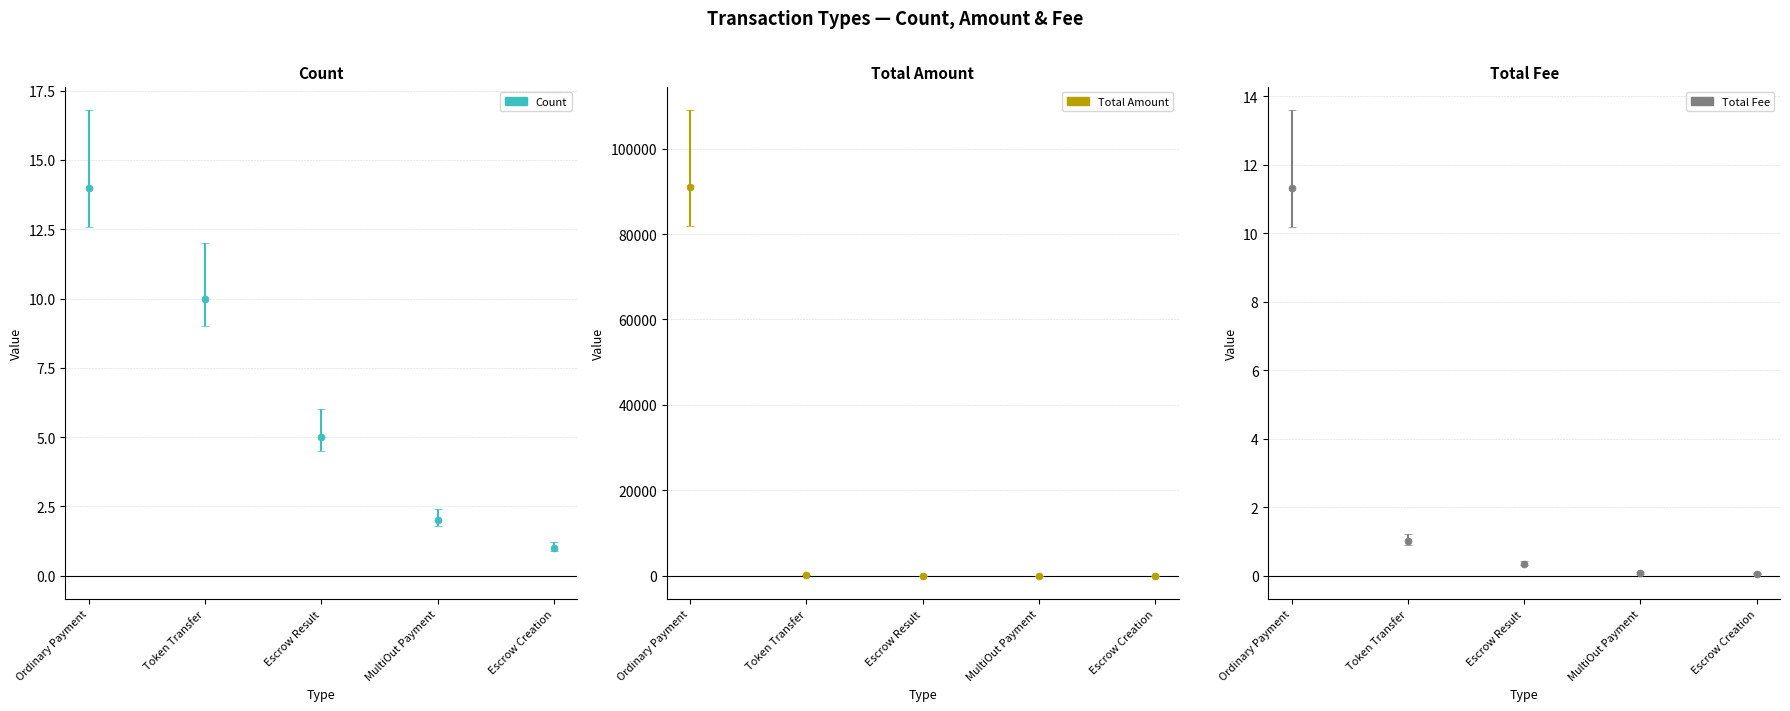

Reading left to right, what are all the values shown in this chart?

Count: Ordinary Payment=14.0	Token Transfer=10.0	Escrow Result=5.0	MultiOut Payment=2.0	Escrow Creation=1.0
Total Amount: Ordinary Payment=90906.1	Token Transfer=49.0	Escrow Result=0.0	MultiOut Payment=0.0	Escrow Creation=0.0
Total Fee: Ordinary Payment=11.3	Token Transfer=1.0	Escrow Result=0.4	MultiOut Payment=0.1	Escrow Creation=0.1